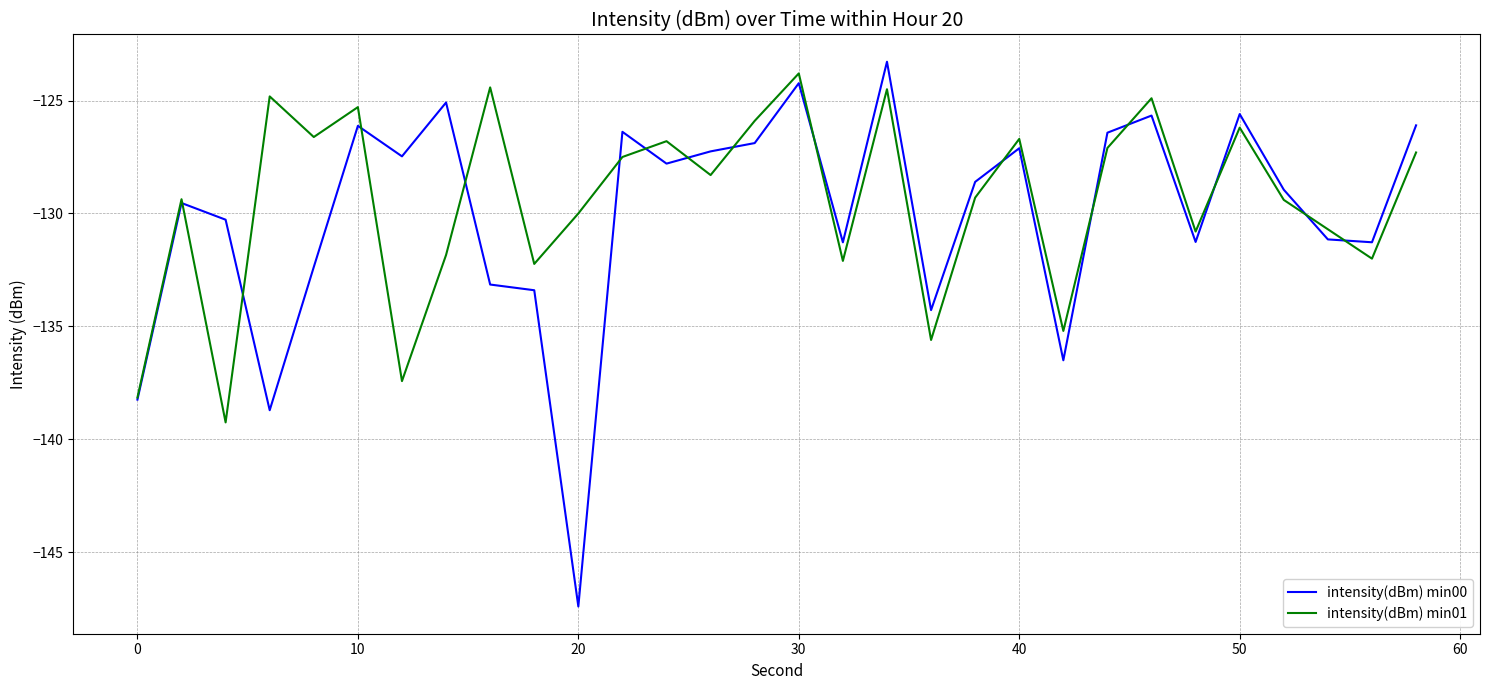

How many interior local valleys does the intensity(dBm) min00 series have?

9